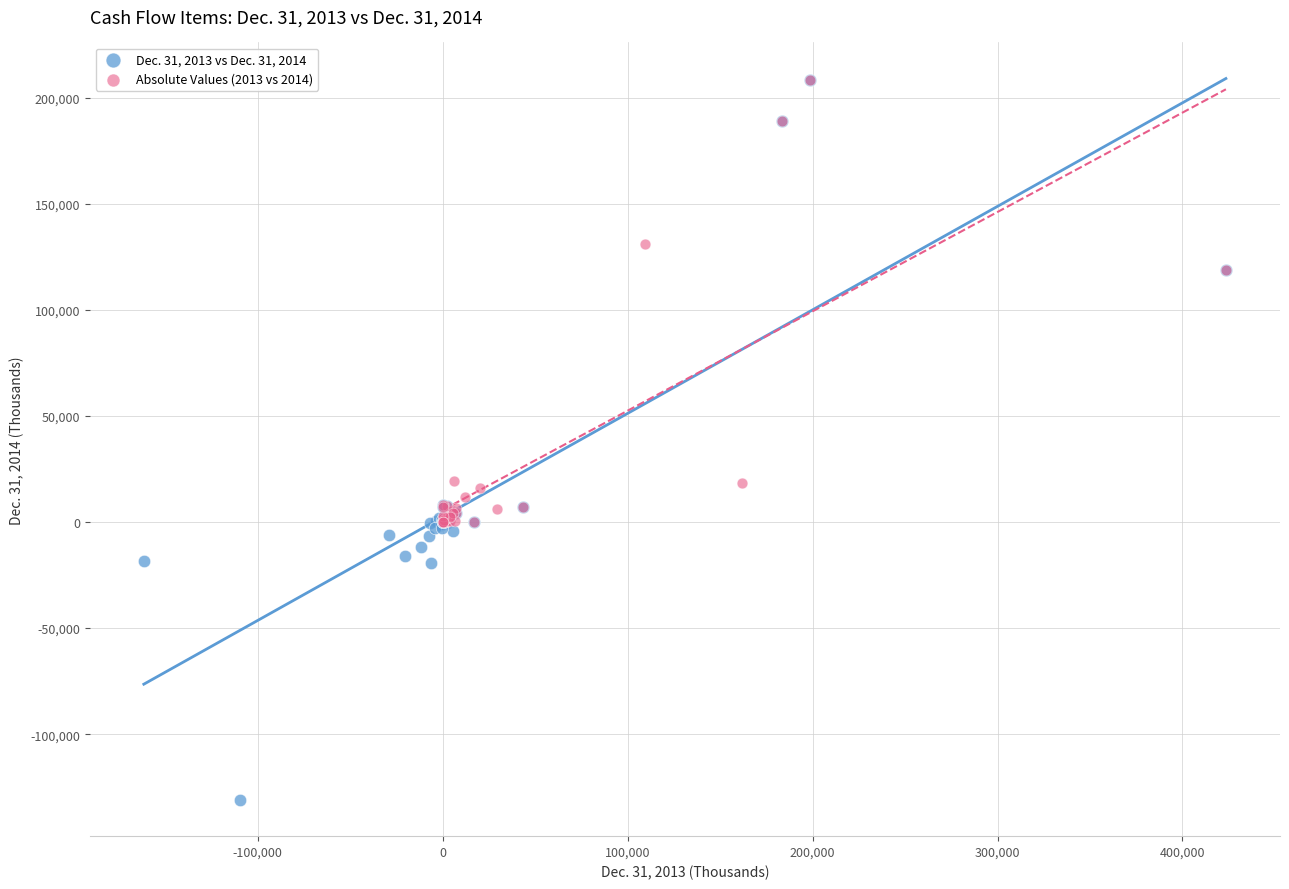

Which series contains the lowest Y value?

Dec. 31, 2013 vs Dec. 31, 2014